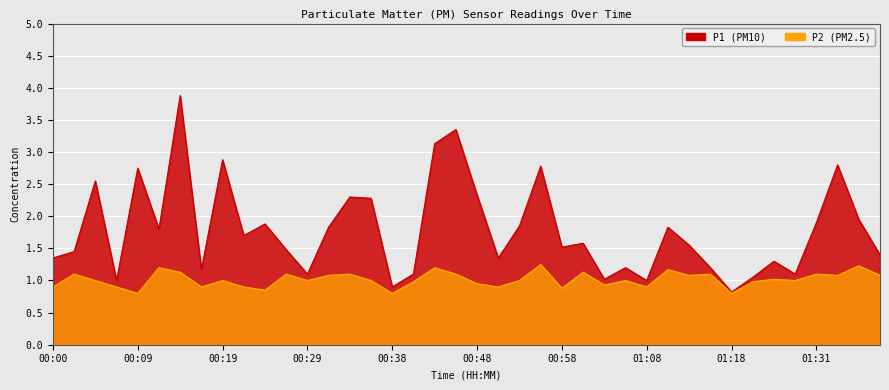

True or false: P1_line and P2_line cross at least once.

False